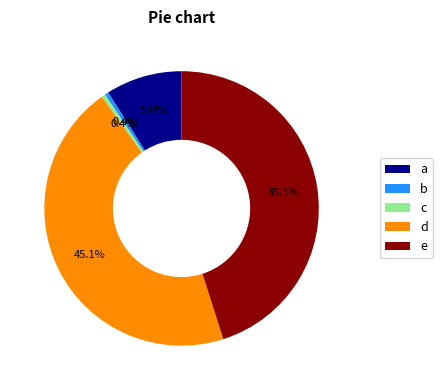

Does any single category account for the majority?

No